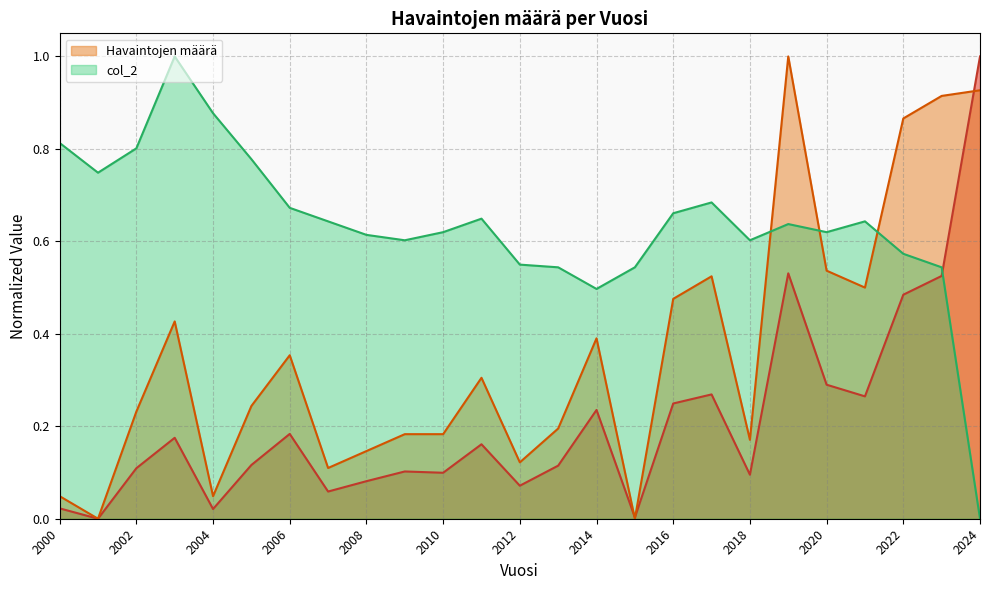

Rank the series by their average value, from lowest to highest.

_1 (ratio), Havaintojen määrä, col_2